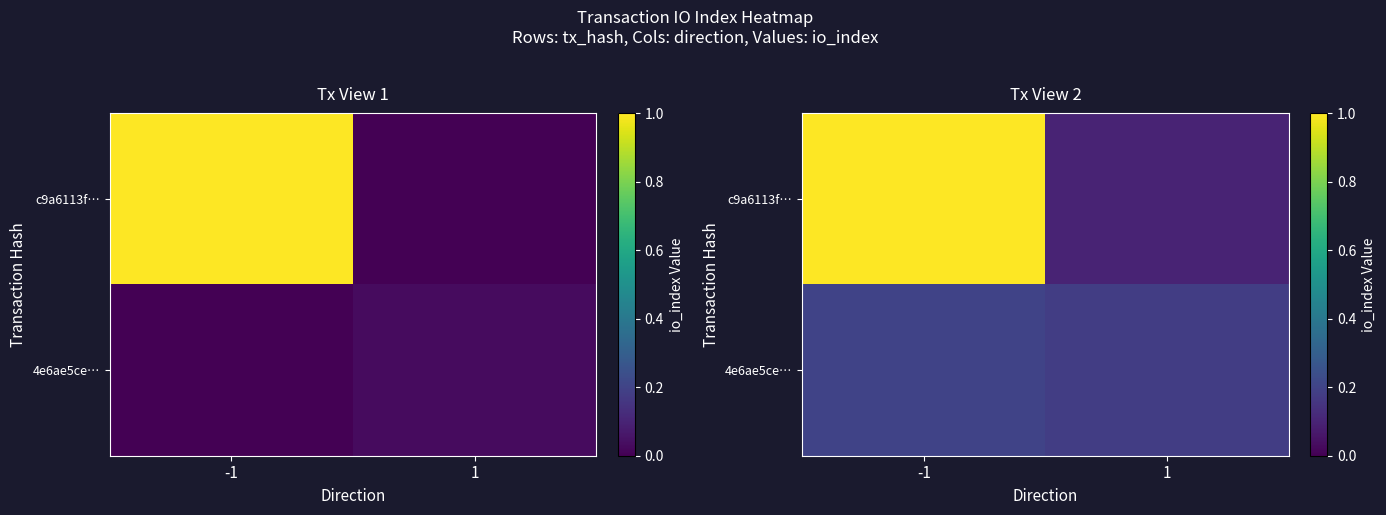

At -1, list the series in order from smallest to largest.

4e6ae5ce…, c9a6113f…